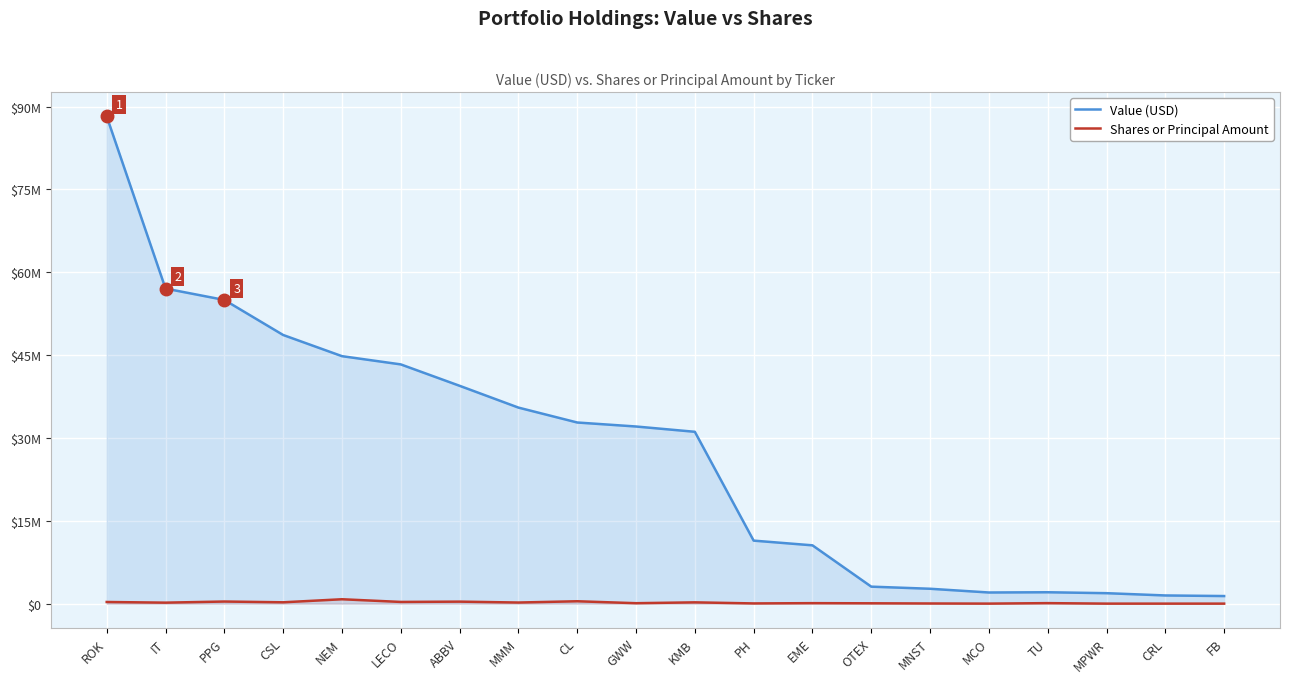

List the labels in order of Shares or Principal Amount value, largest first.

NEM, CL, PPG, ABBV, LECO, ROK, CSL, KMB, MMM, IT, TU, EME, GWW, OTEX, PH, MNST, MCO, FB, MPWR, CRL